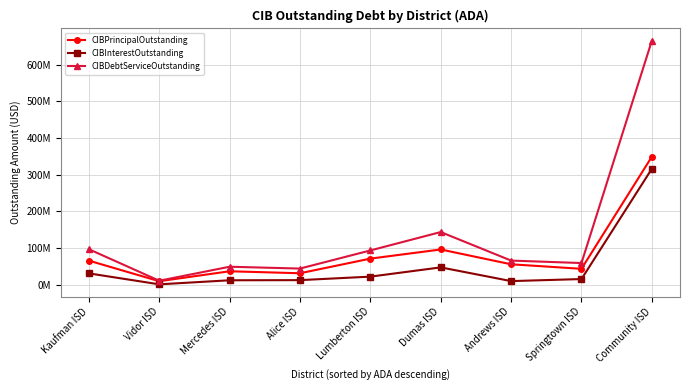

At which category does the chart reach its peak across all series?

Community ISD